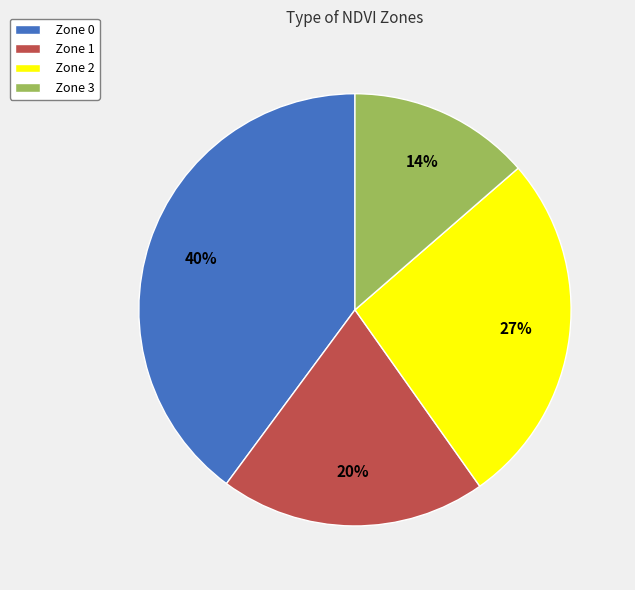

Between Zone 3 and Zone 0, which is larger?

Zone 0